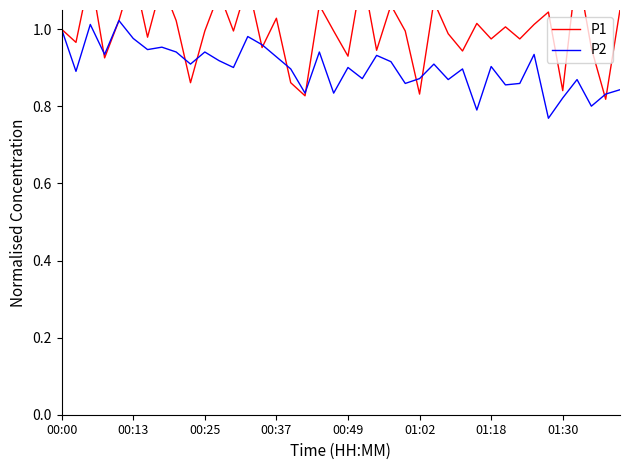

Is it true that P2 equals 0.2 at 01:18?

False